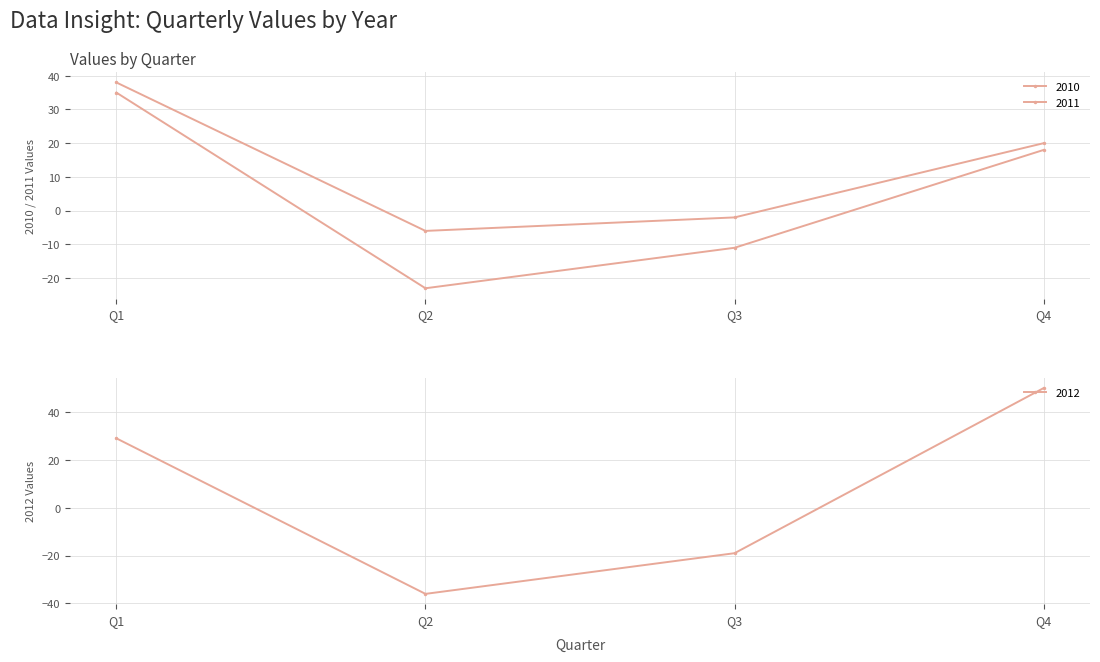

What is the value of the 2011 point at the 1st from the left?

35